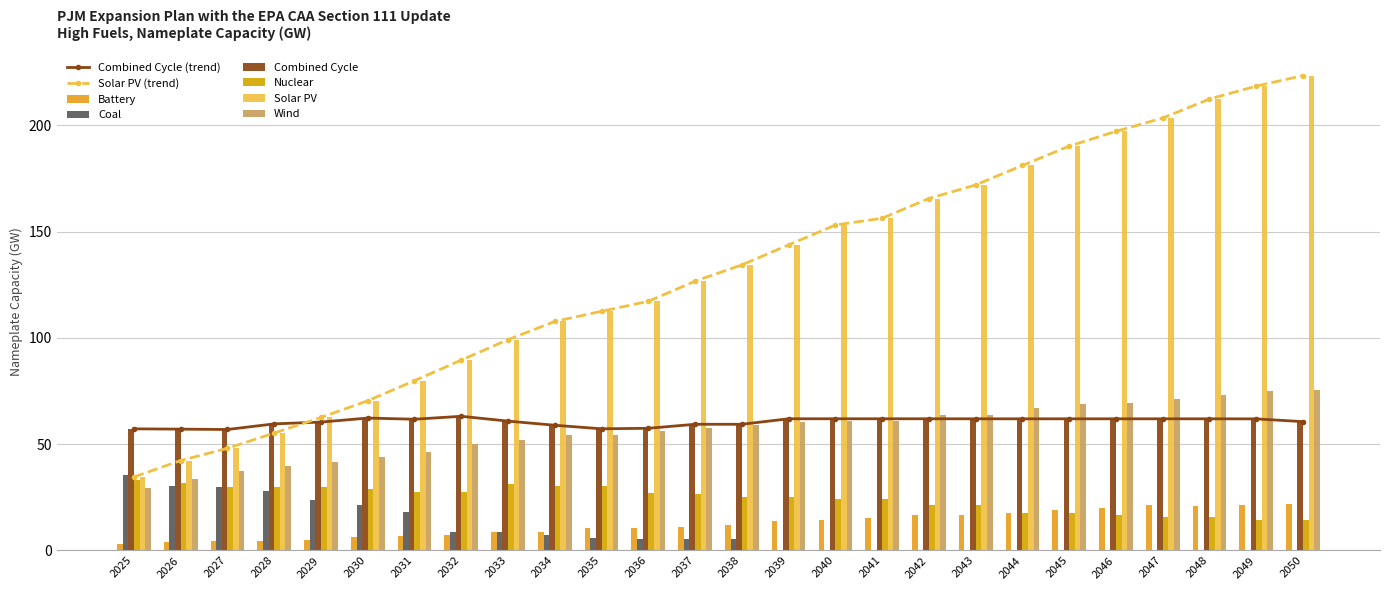

Which series has the widest spread of values?

Solar PV